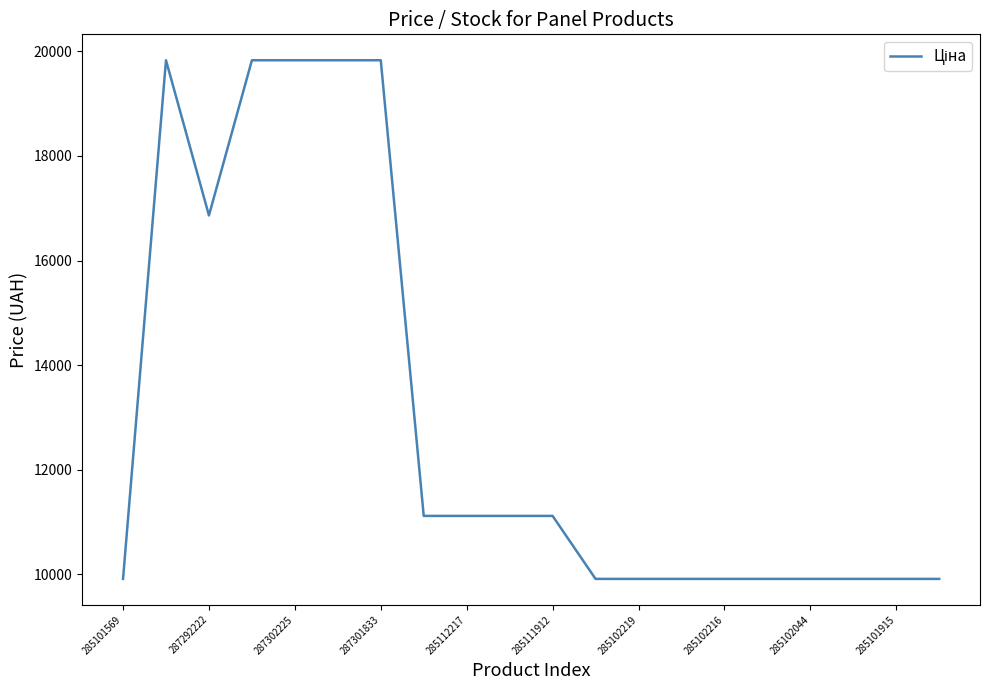

Is this an area chart (filled region under the line)?

No